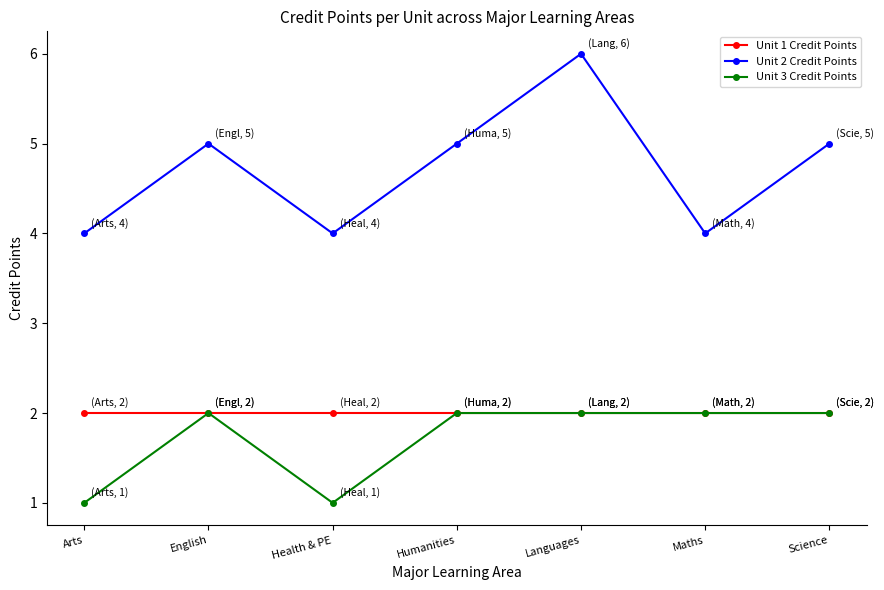

Is it true that Unit 1 Credit Points equals 3 at Health & PE?

False